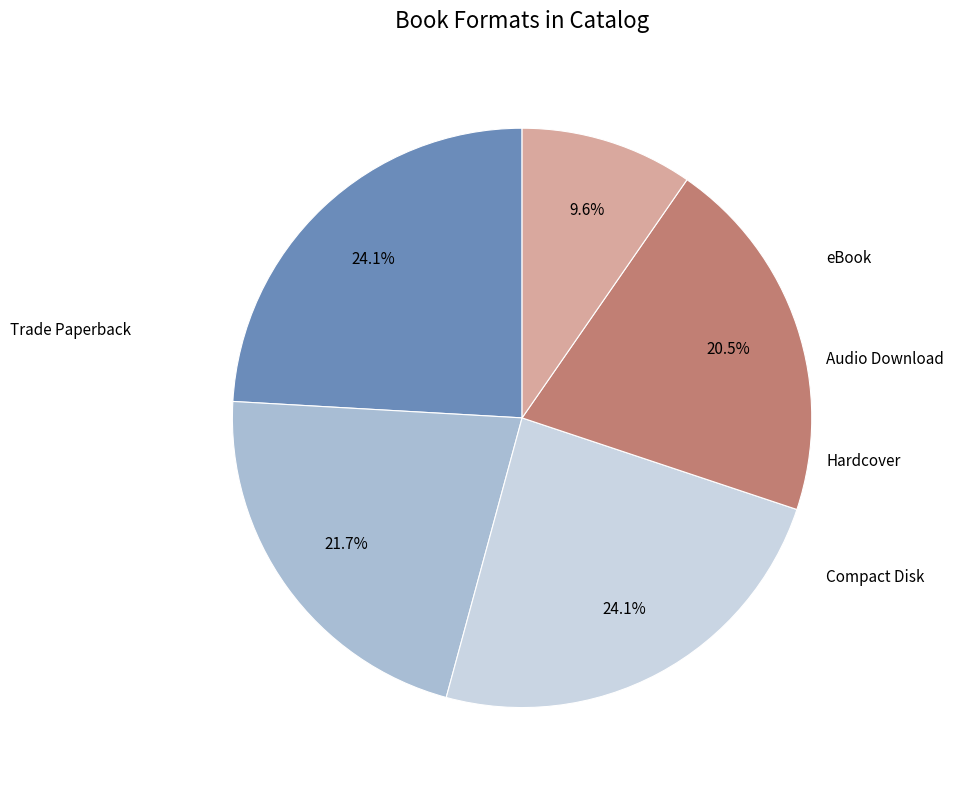

True or false: eBook accounts for 34% of the total.

False